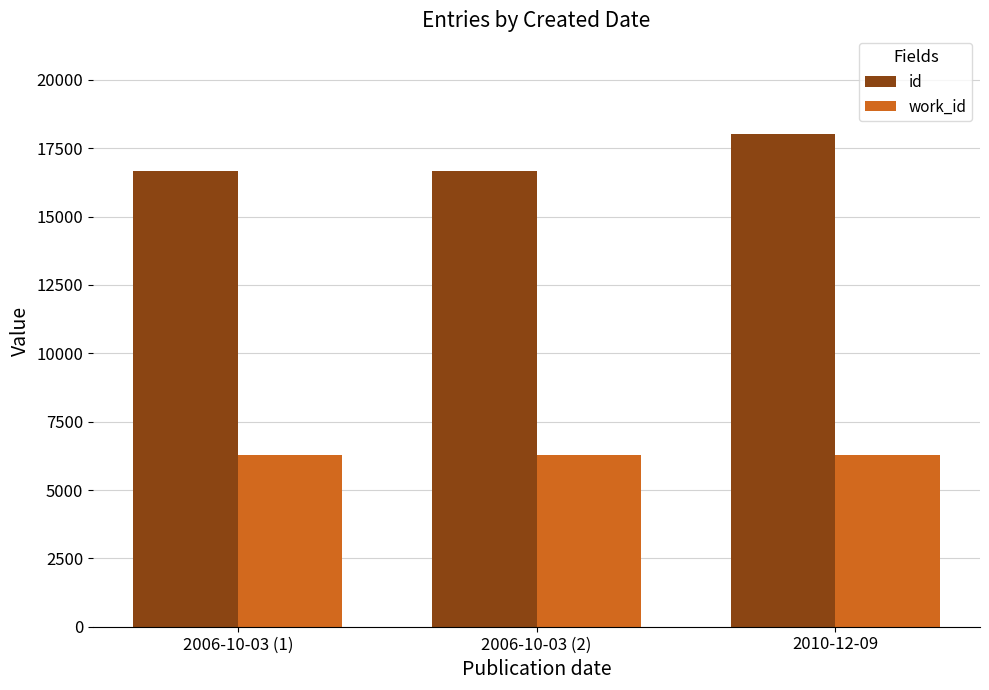

What is the sum of all work_id values?

18879